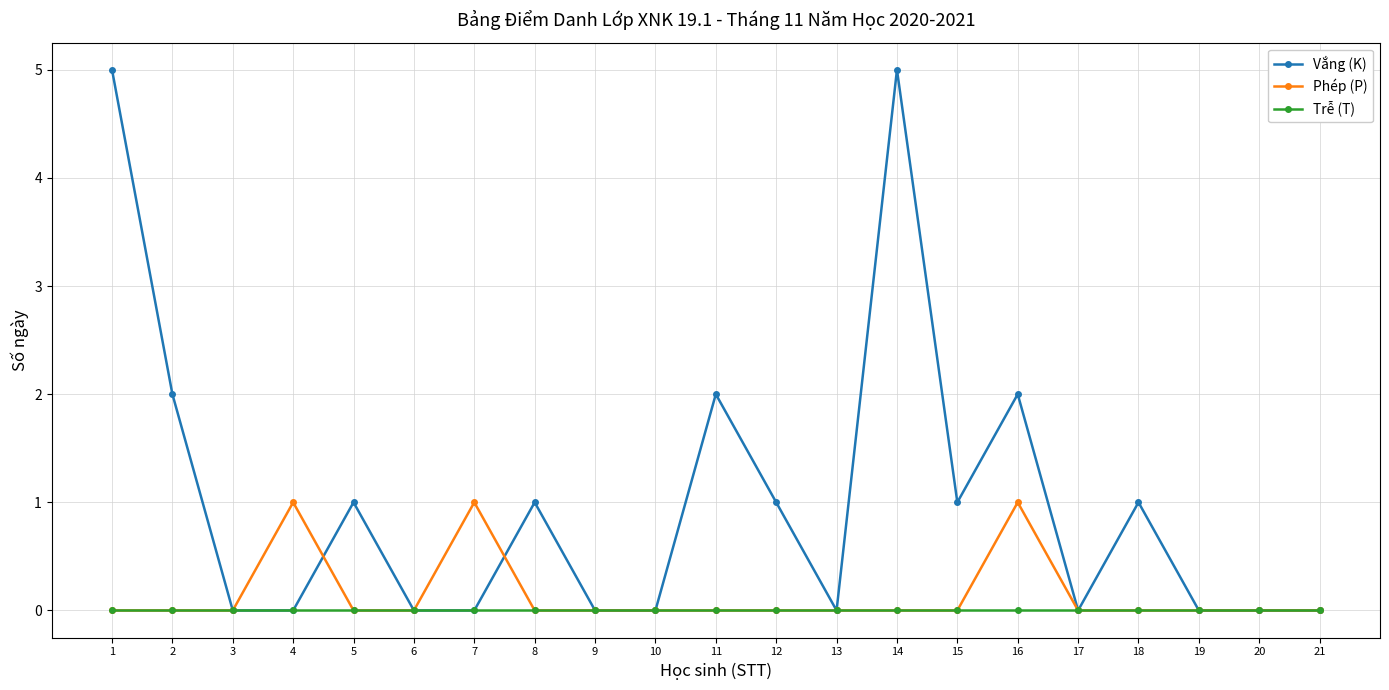

Between 1 and 11, which series saw the biggest shift?

Vắng (K)